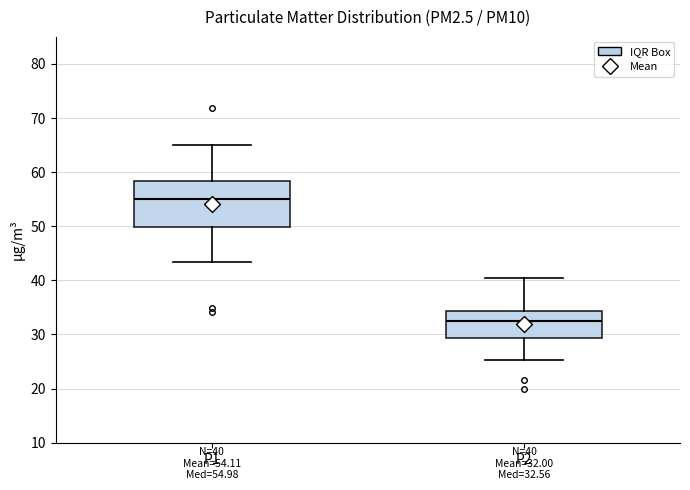

Comparing the boxes themselves (not the whiskers), which one is the tallest?

P1